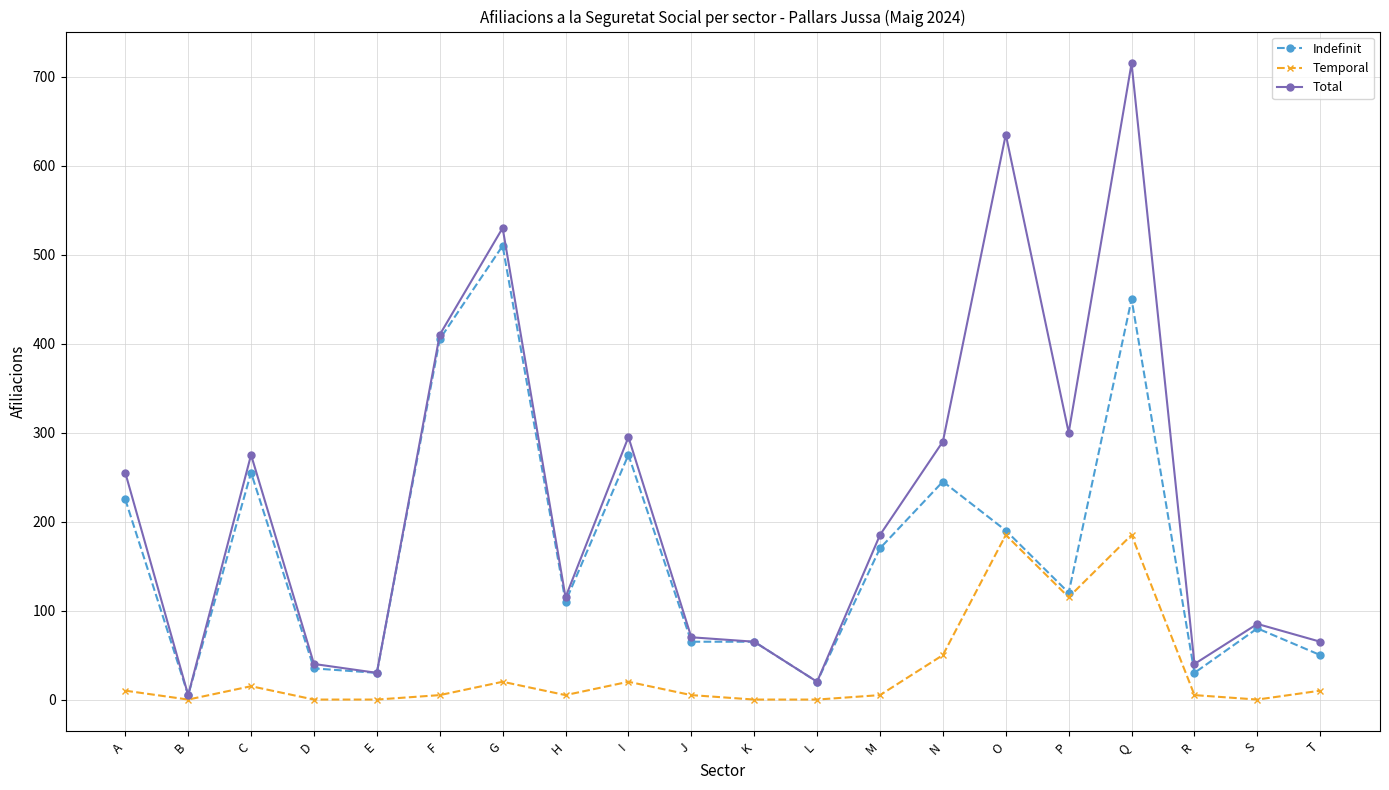

In Temporal, how many points are higher than both neighbors (excluding endpoints)?

5